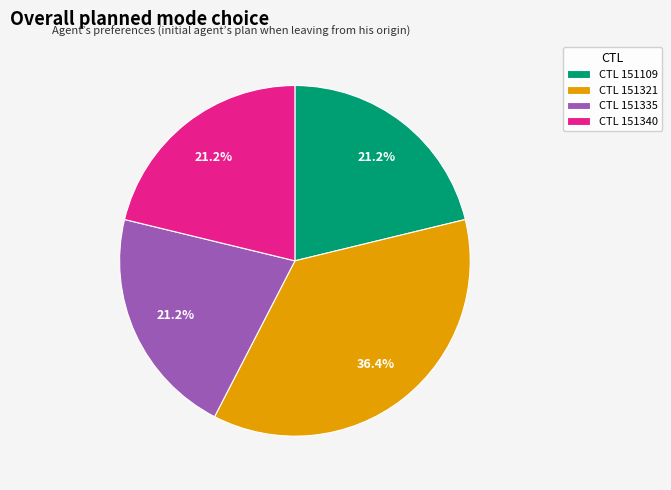

How many slices are in this pie chart?

4